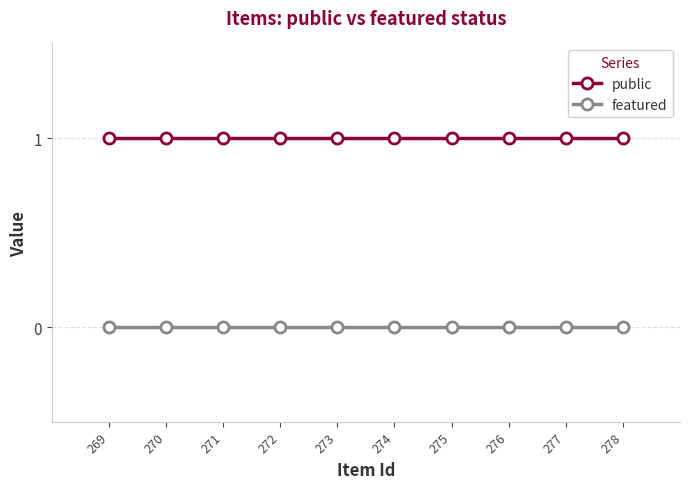

Which category has the highest value in the featured series?

278